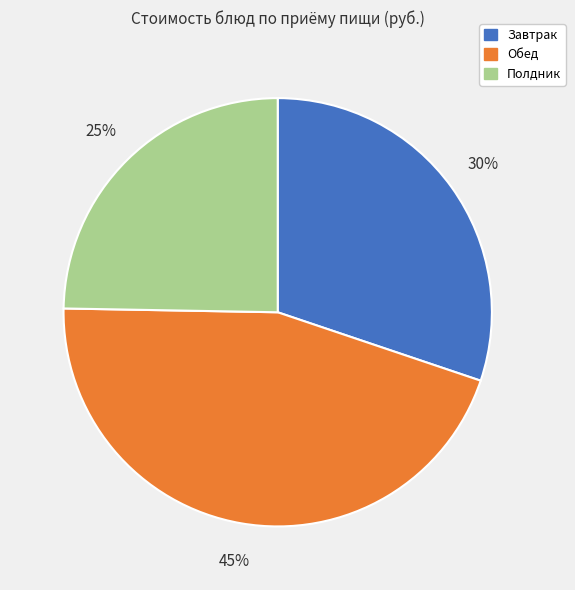

Between Обед and Полдник, which is larger?

Обед